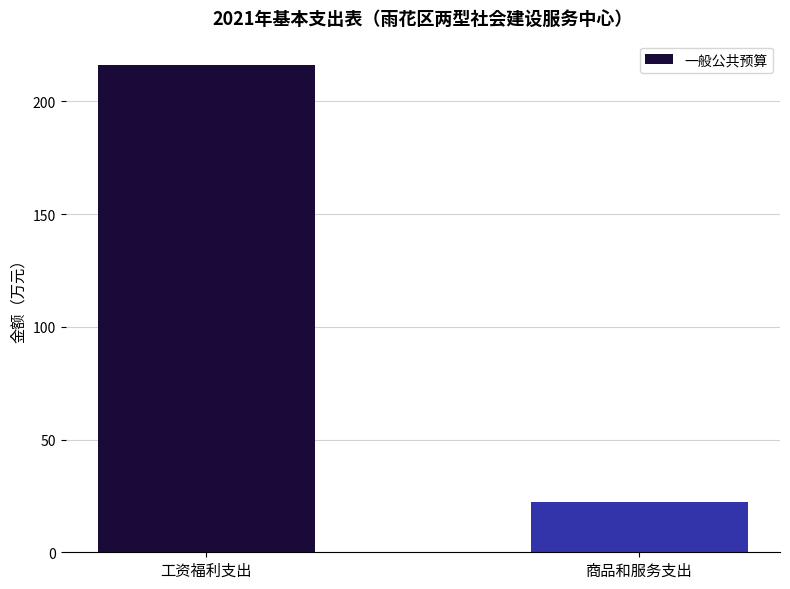

What is the value of the 1st bar from the left?

216.1